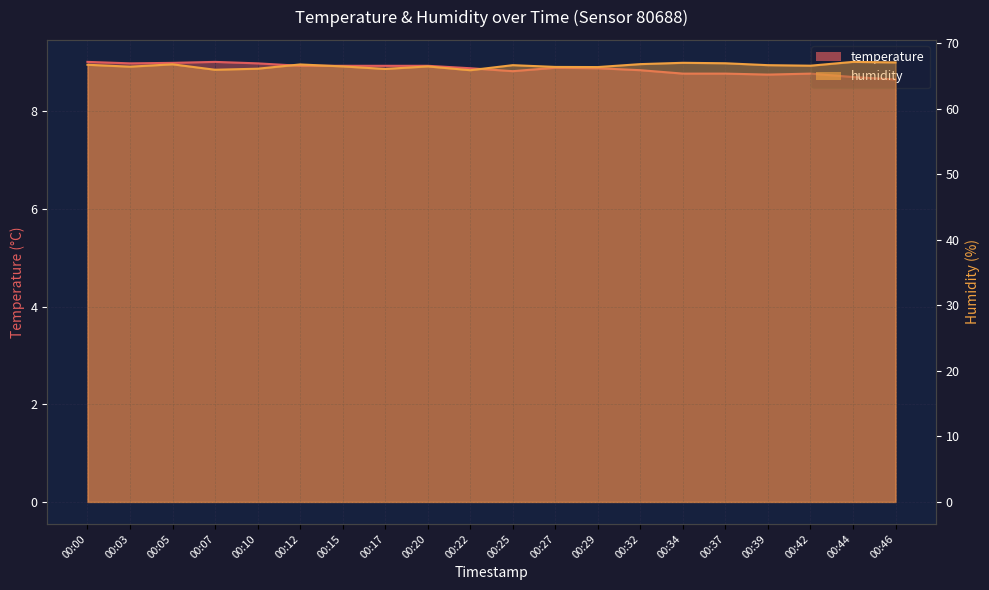

True or false: humidity and temperature intersect in this chart.

False